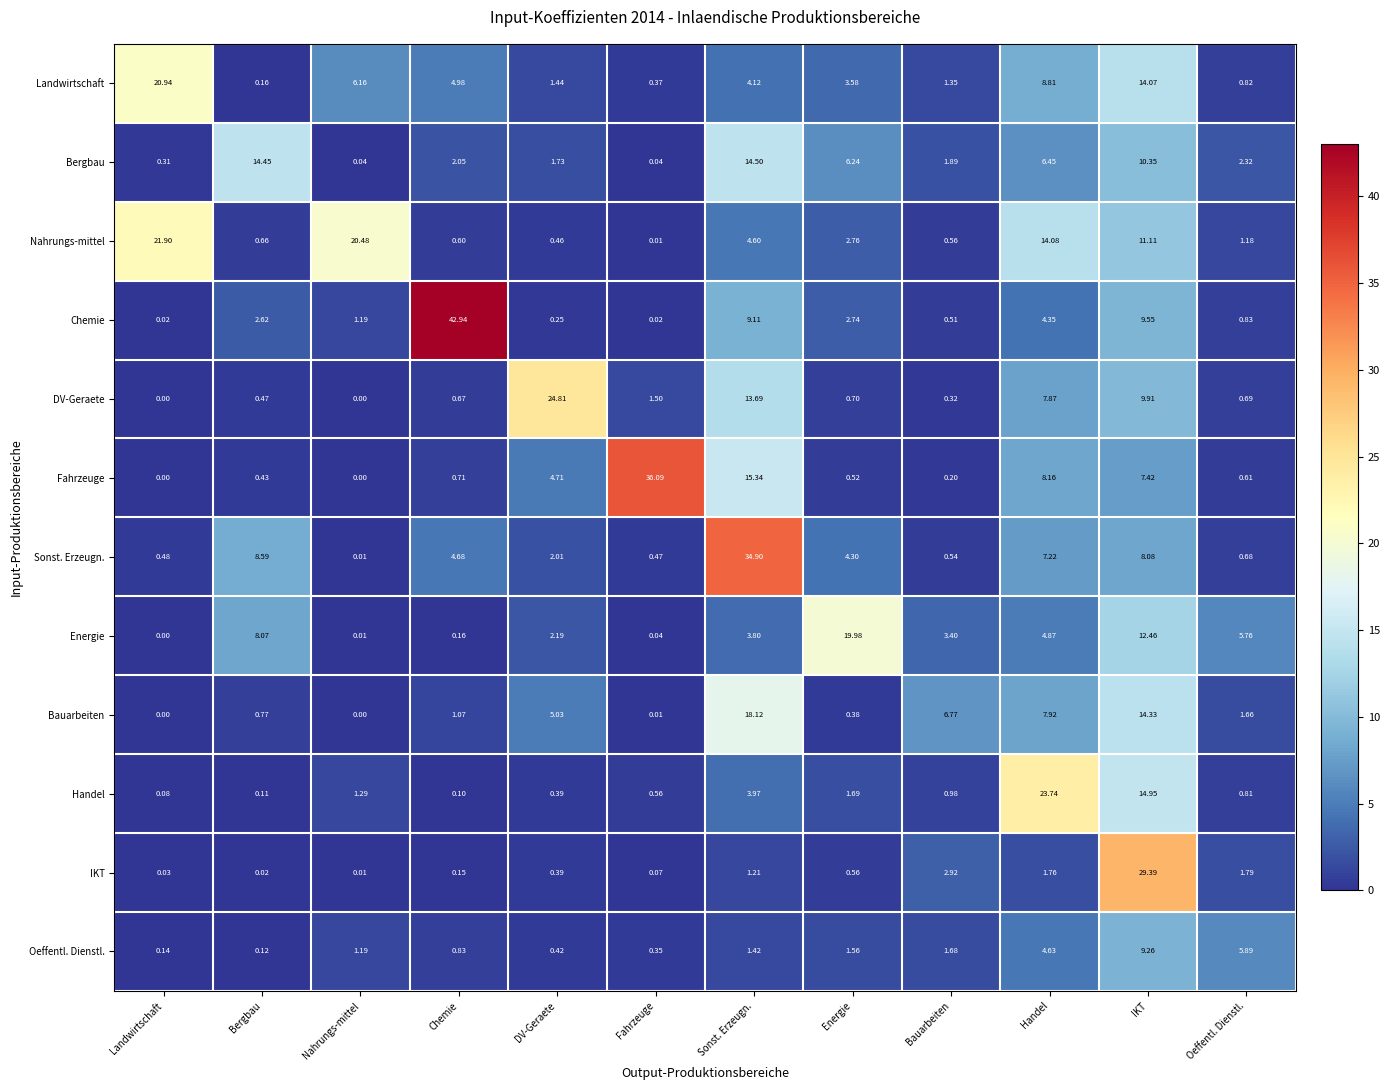

Rank the series by their maximum value, from lowest to highest.

Oeffentl. Dienstl., Bergbau, Bauarbeiten, Energie, Landwirtschaft, Nahrungs-mittel, Handel, DV-Geraete, IKT, Sonst. Erzeugn., Fahrzeuge, Chemie